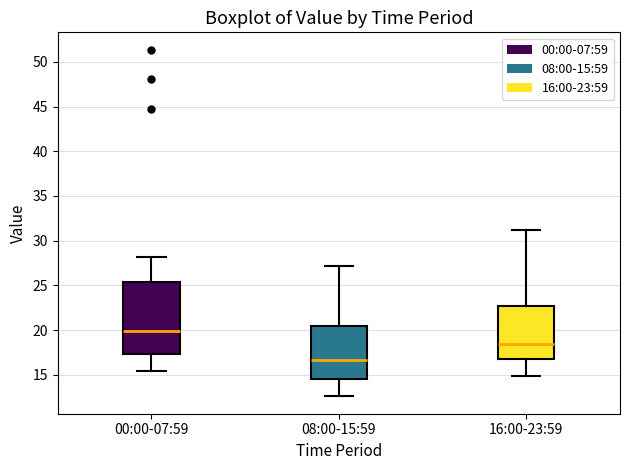

Which box is the tallest, from its lower edge to its upper edge?

00:00-07:59